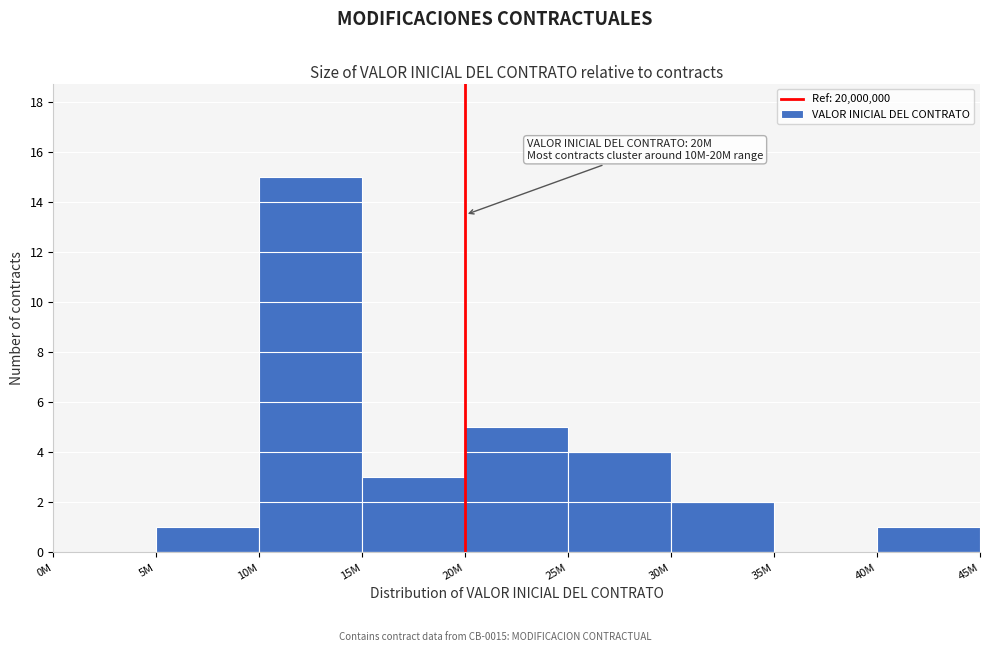

Reading left to right, extract all data points from this chart.

0M=0	5M=1	10M=15	15M=3	20M=5	25M=4	30M=2	35M=0	40M=1